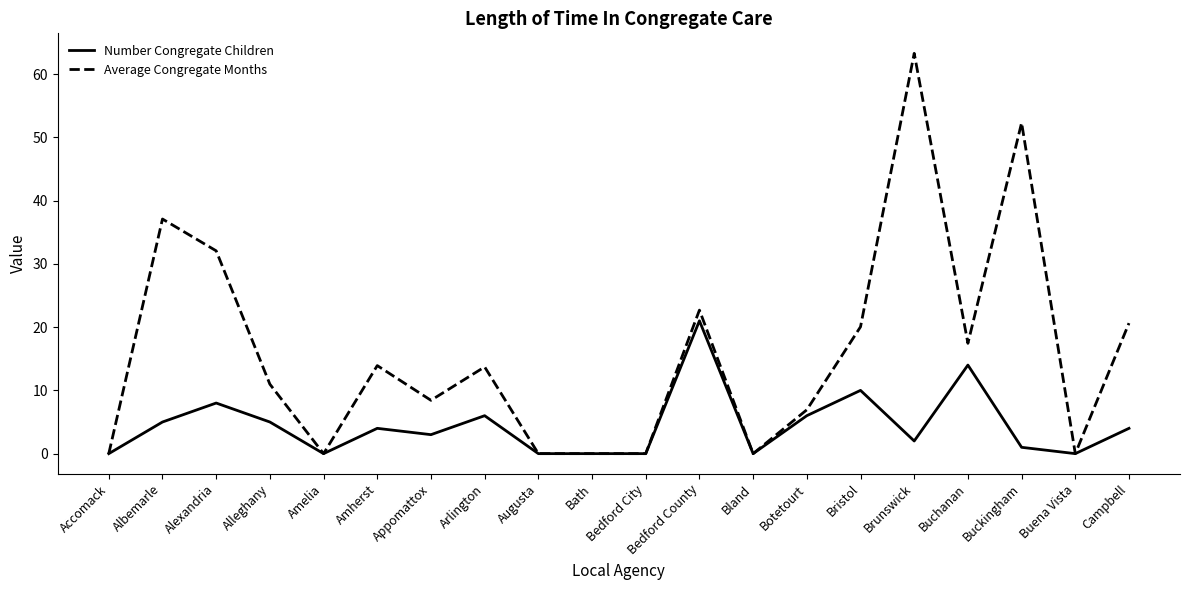

True or false: Average Congregate Months has a value of 6.6 at Buchanan.

False